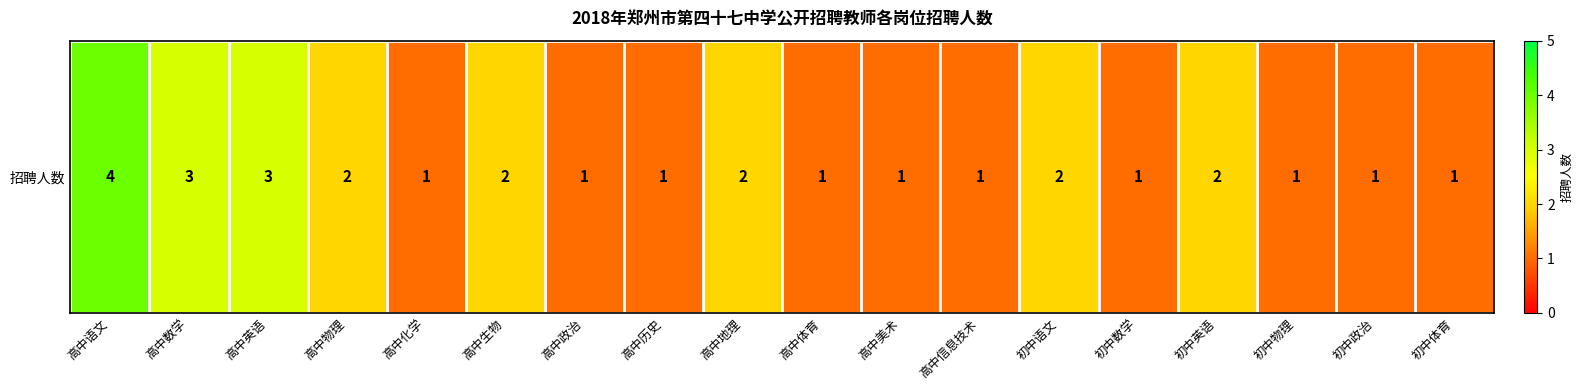

The chart shows a value of 1 at 高中政治. True or false?

True